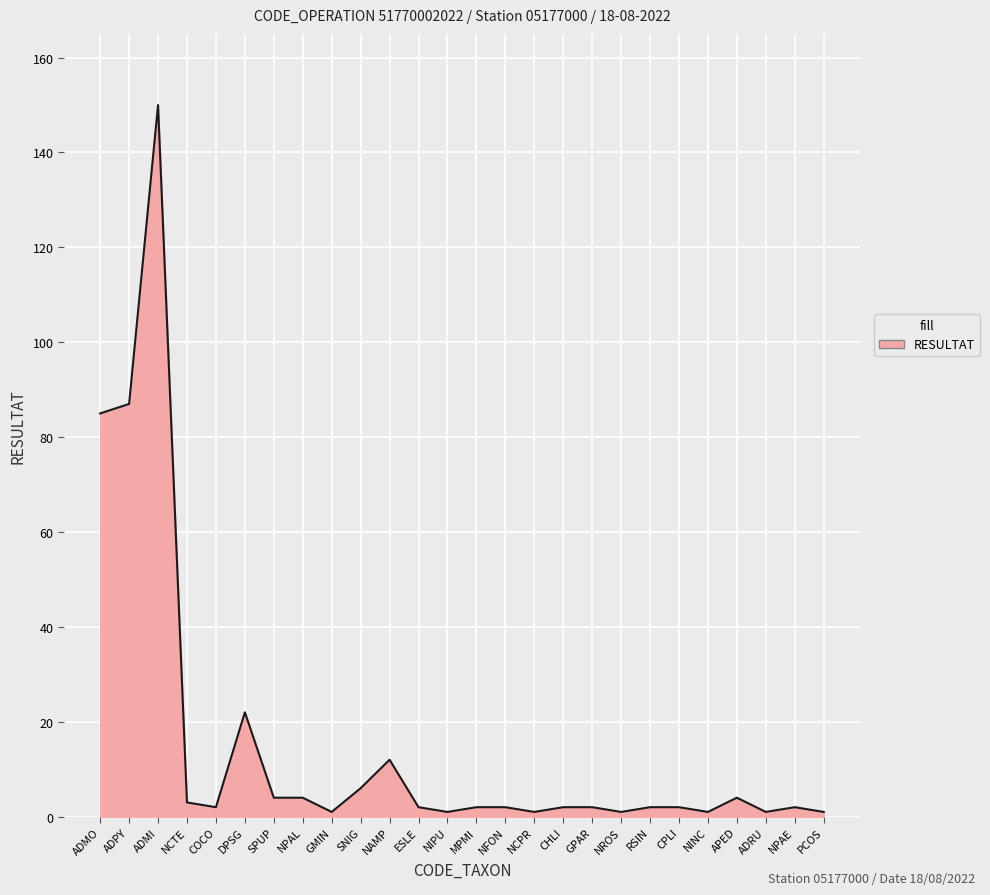

What is the sum of the values at SPUP and NFON?

6